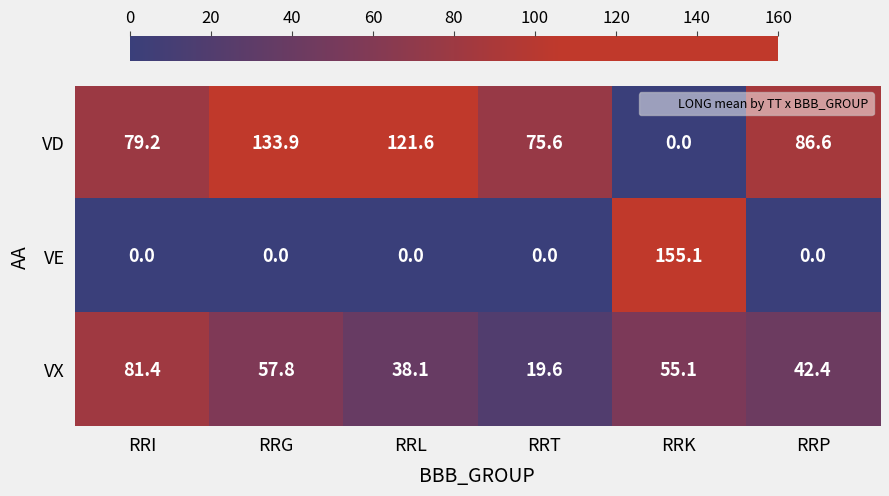

What is the sum of the VX values at RRG and RRI?

139.2